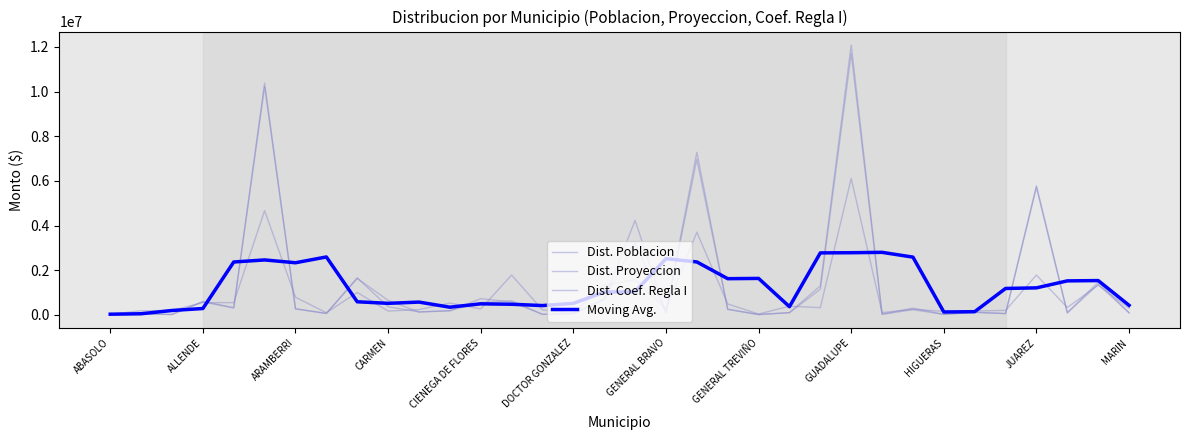

How many lines are shown in the chart?

4